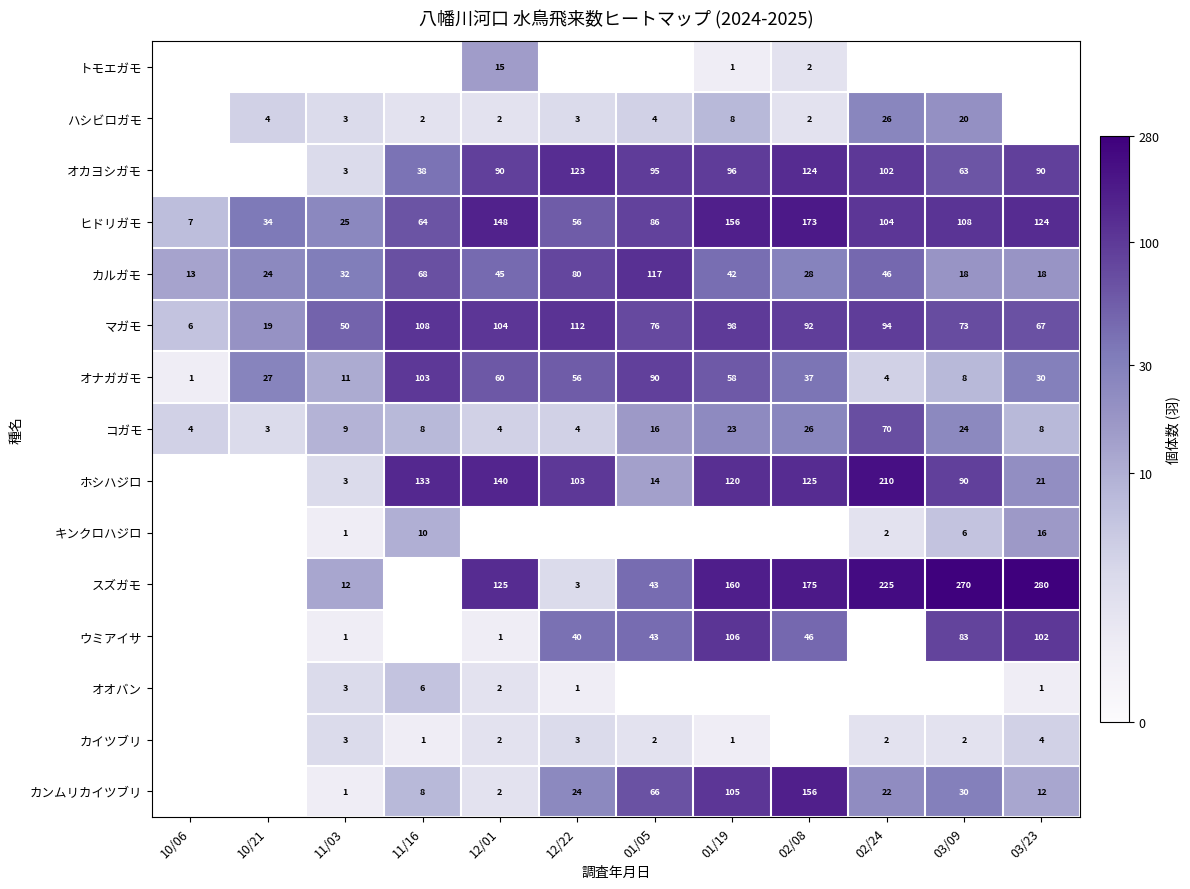

What is the smallest value displayed?

0.7